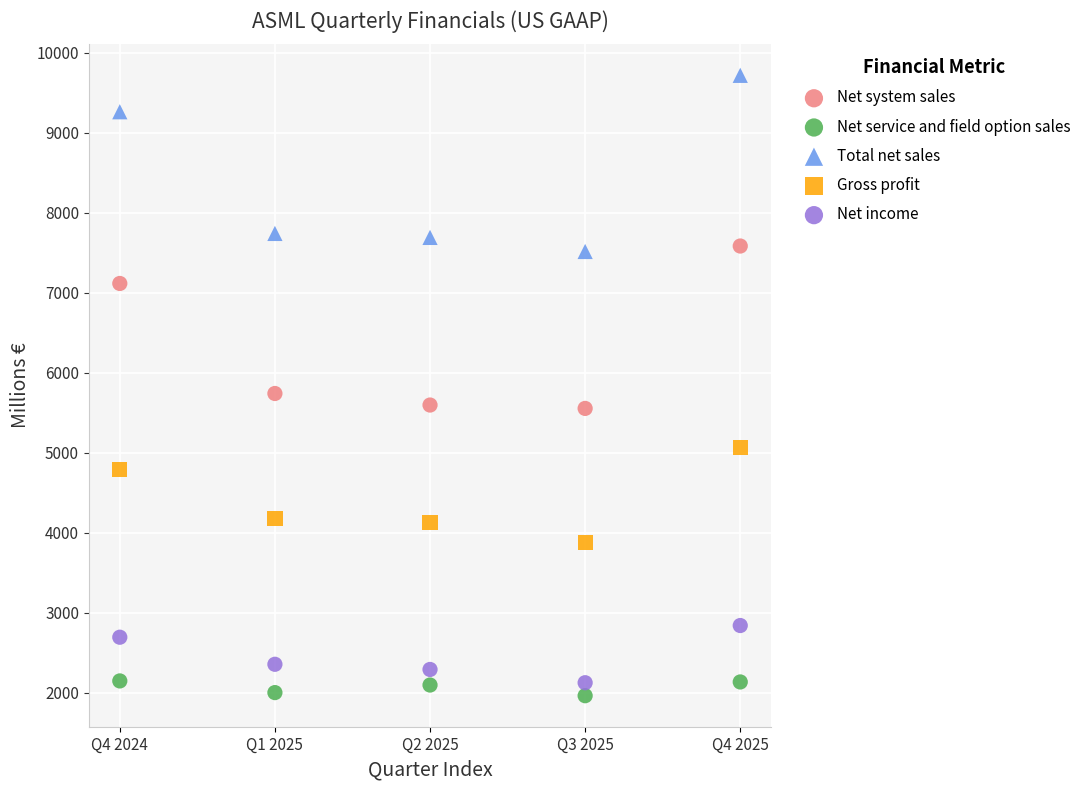

In the Total net sales series, what Y value is closest to 8617?

9262.8